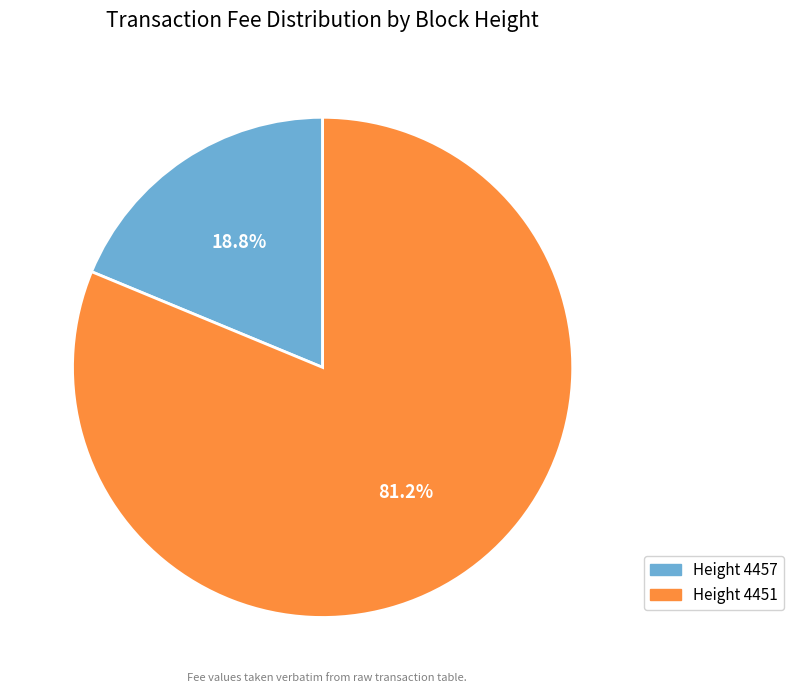

To the nearest percent, what is the difference between the largest and smallest slice percentages?

62%